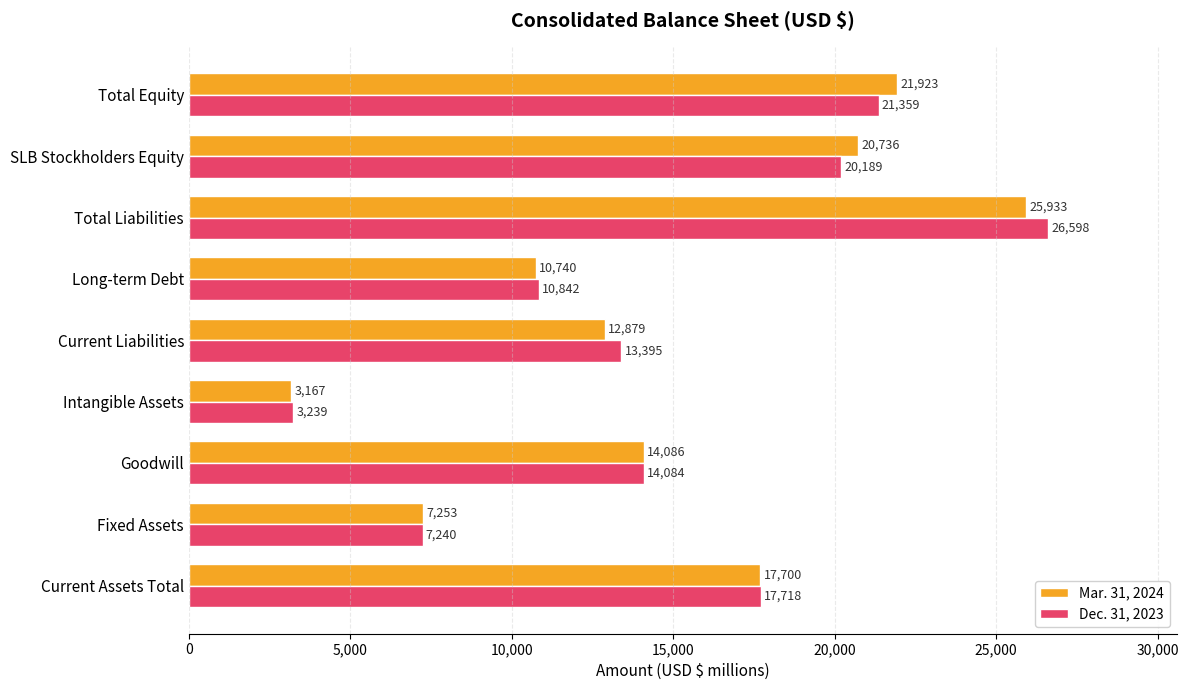

What is the maximum value for Mar. 31, 2024?

25933